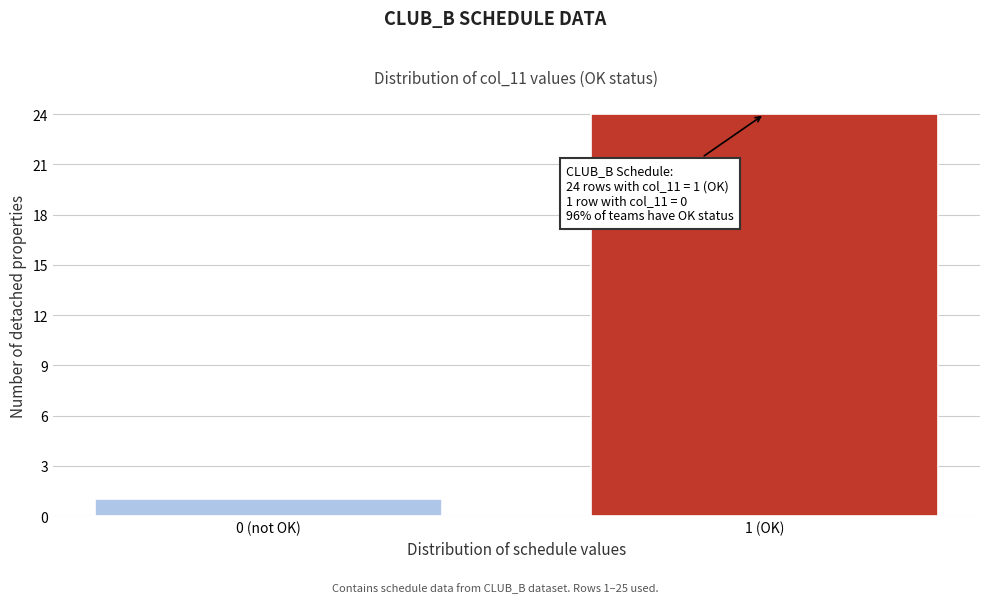

Reading left to right, list all the values displayed in this chart.

0 (not OK)=1	1 (OK)=24